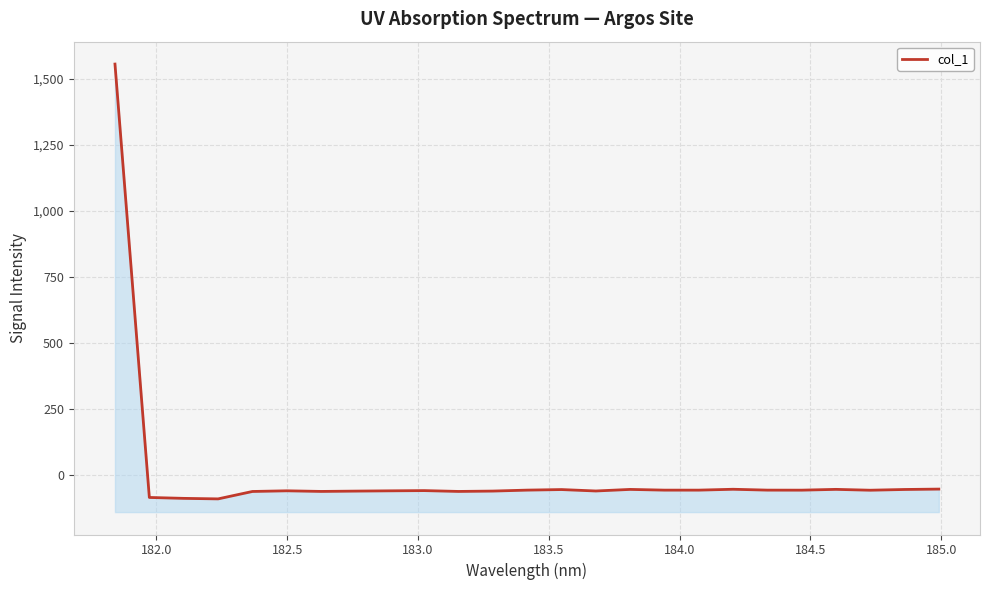

True or false: the data has more than 2 interior local peaks.

True